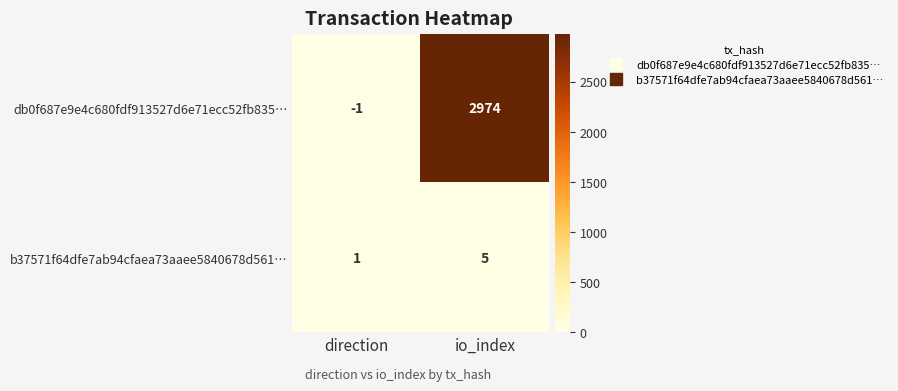

At which label is db0f687e9e4c680fdf913527d6e71ecc52fb835… closest to 1486?

direction